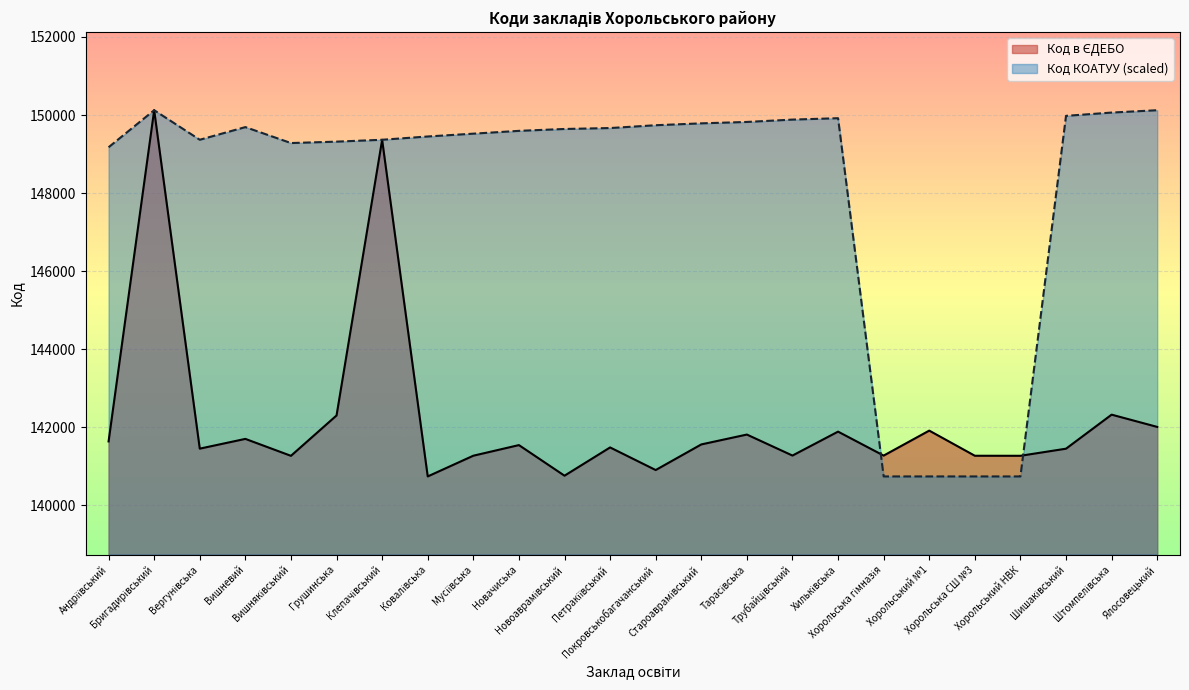

Reading right to left, what are all the values shown in this chart?

Код в ЄДЕБО: 142011.0	142325.0	141453.0	141271.0	141272.0	141916.0	141276.0	141890.0	141277.0	141815.0	141562.0	140906.0	141485.0	140761.0	141545.0	141273.0	140742.0	149365.0	142304.0	141270.0	141704.0	141454.0	150124.0	141639.0
Код КОАТУУ: 150123.5	150063.5	149979.4	140742.0	140742.0	140742.0	140742.0	149919.3	149883.3	149823.2	149787.2	149739.1	149667.1	149643.0	149595.0	149522.9	149450.8	149366.8	149318.7	149282.7	149691.1	149367.0	150124.0	149174.6